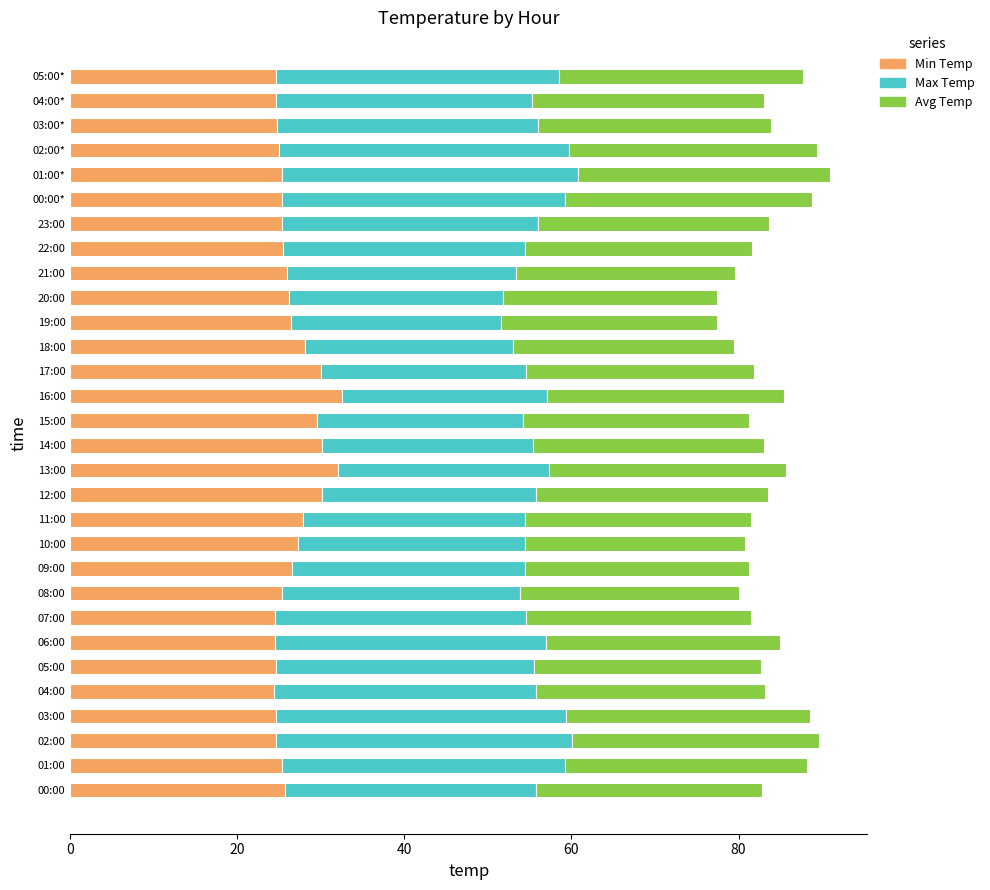

How many series are shown in this chart?

3